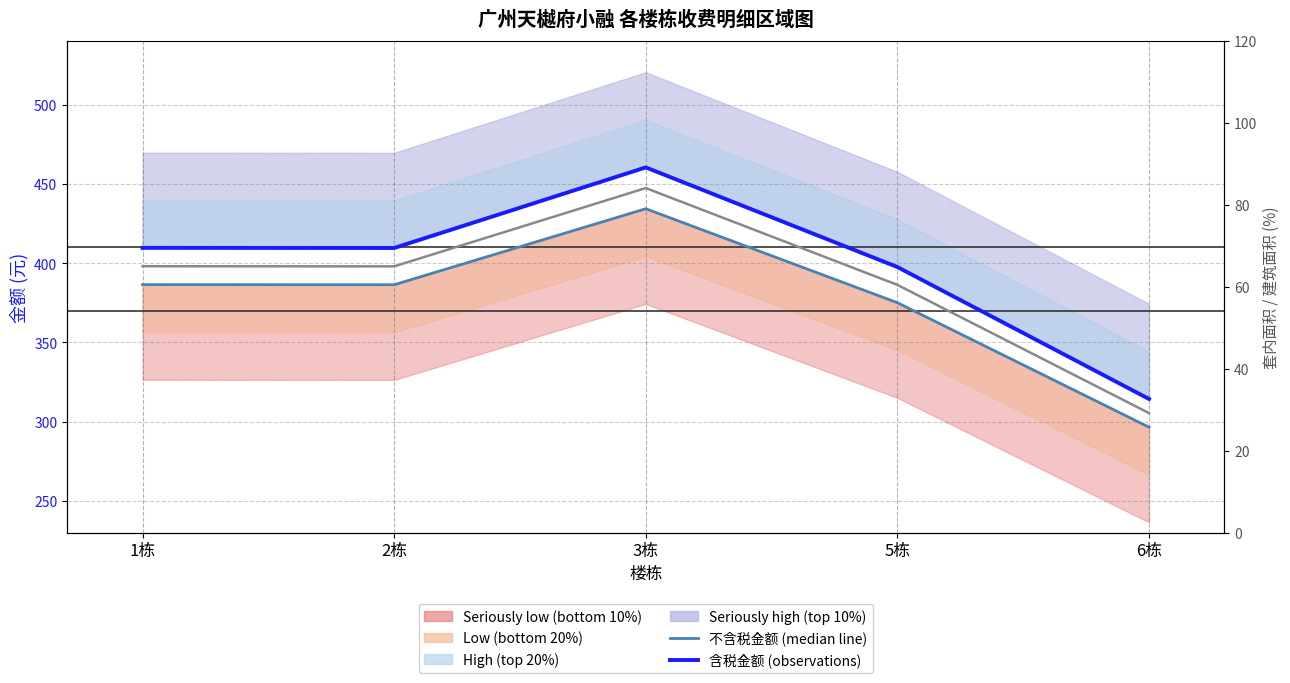

True or false: 不含税金额 (median) has more than 1 points higher than both neighbors.

False